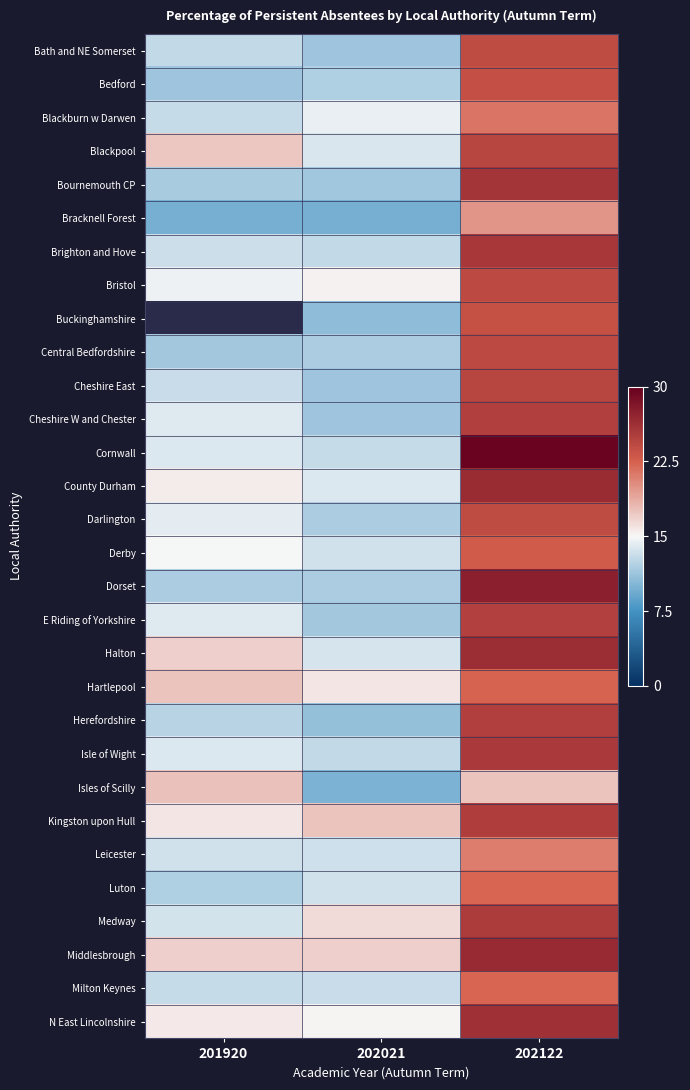

Which has a higher value, 201920 or 202021?

201920